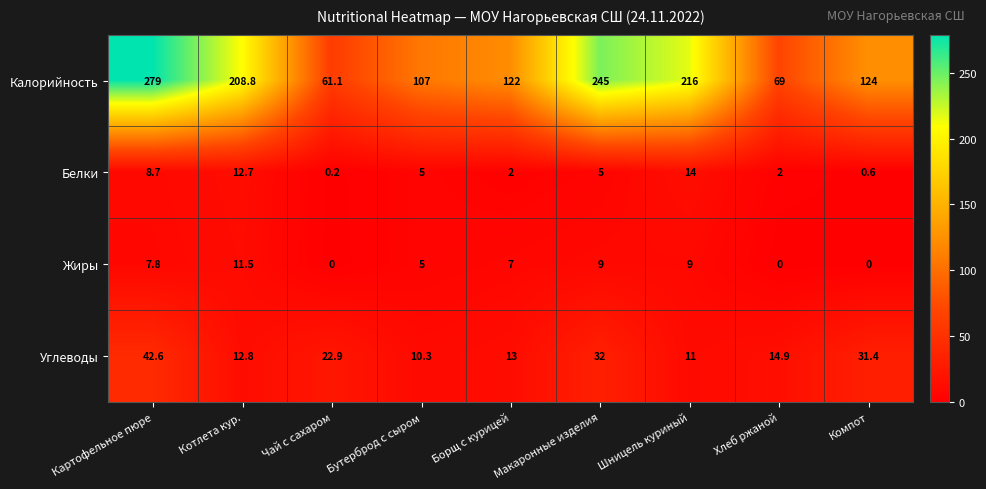

What is the approximate value of Калорийность at Котлета кур.?

208.8